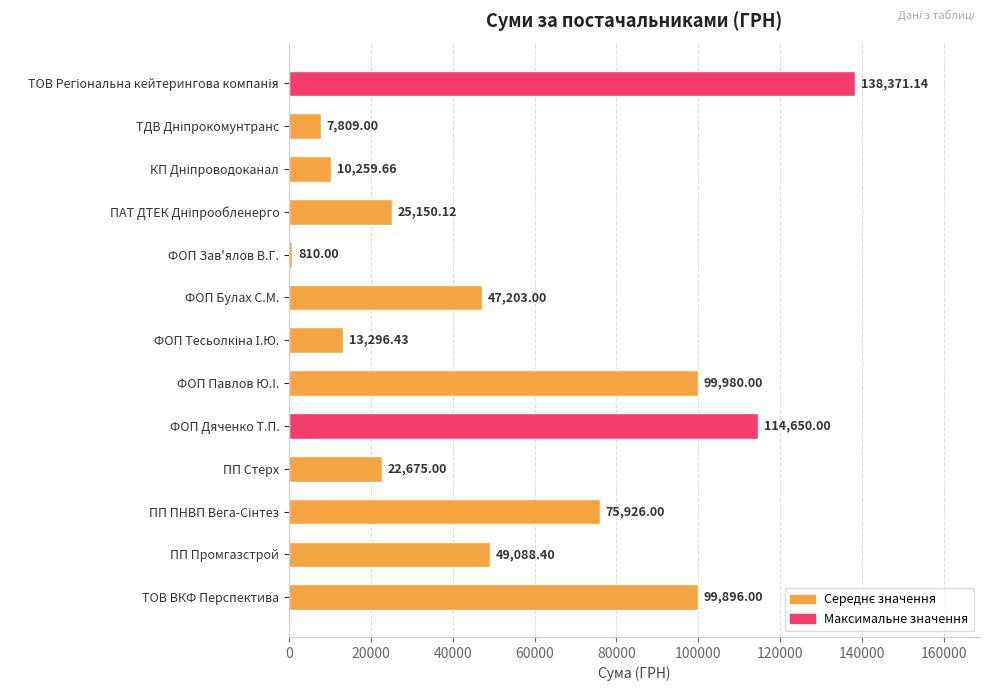

Does the chart contain stacked bars?

No